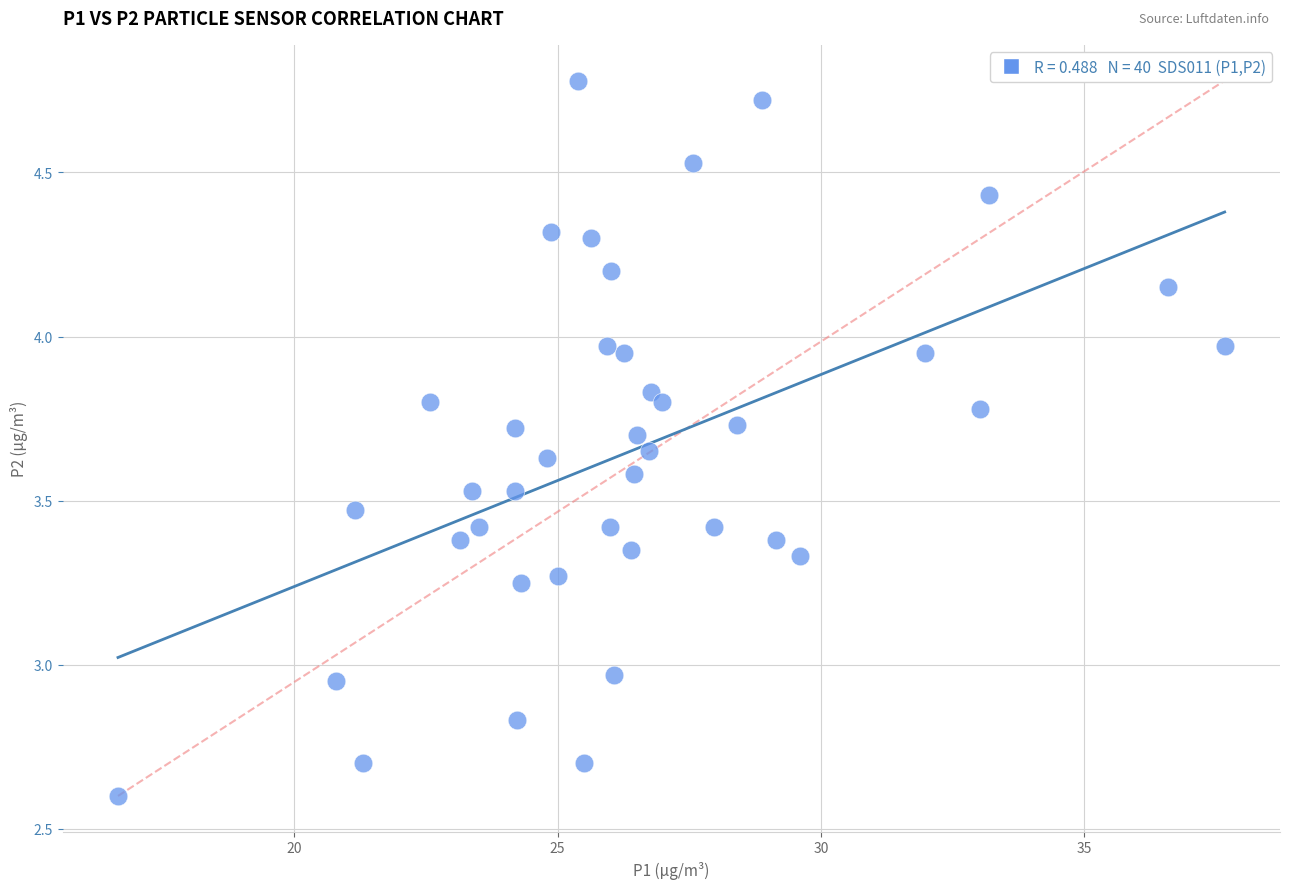

What is the range of X values (max minus min)?

21.0